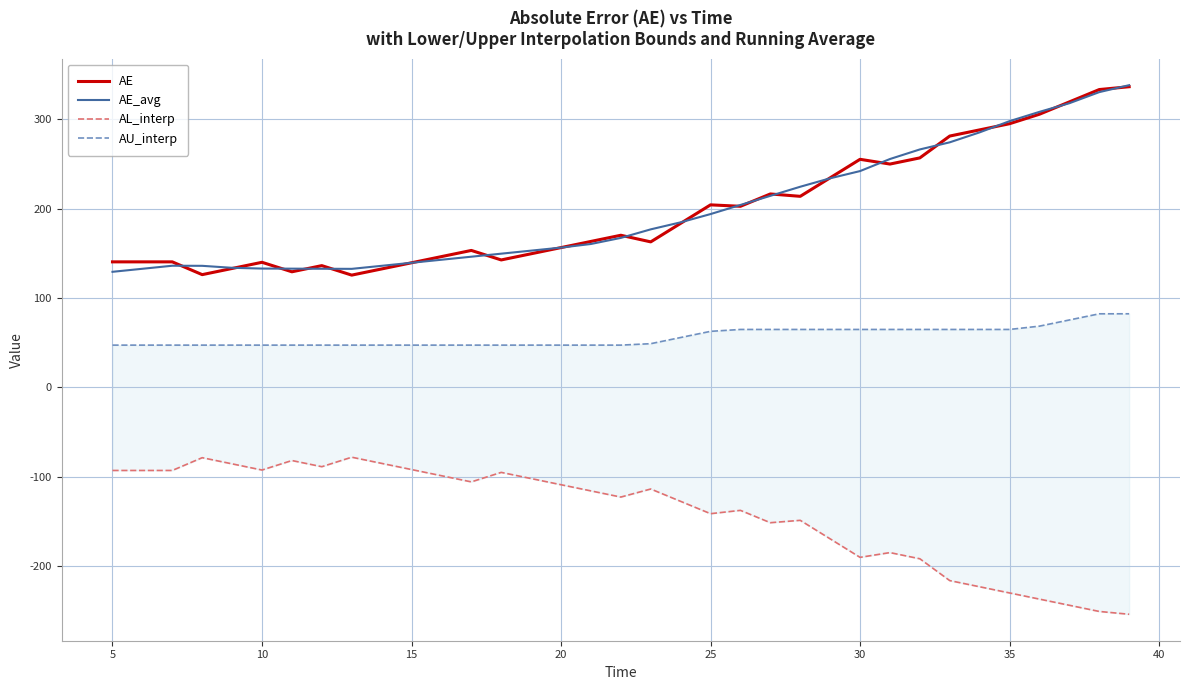

What is the difference between the maximum and minimum values in the AU_interp series?

35.1